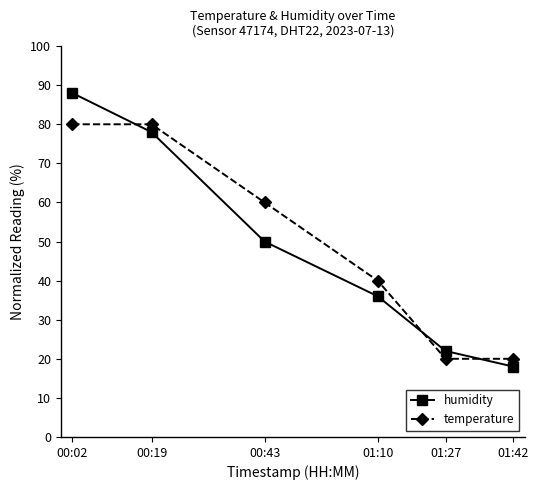

The value of temperature at 00:19 is 80.0. True or false?

True